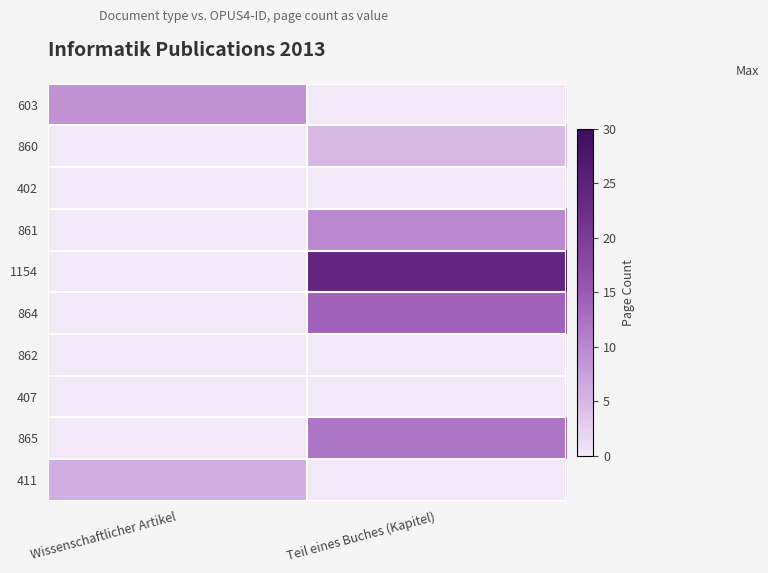

Which label corresponds to the smallest value in the chart?

Teil eines Buches (Kapitel)